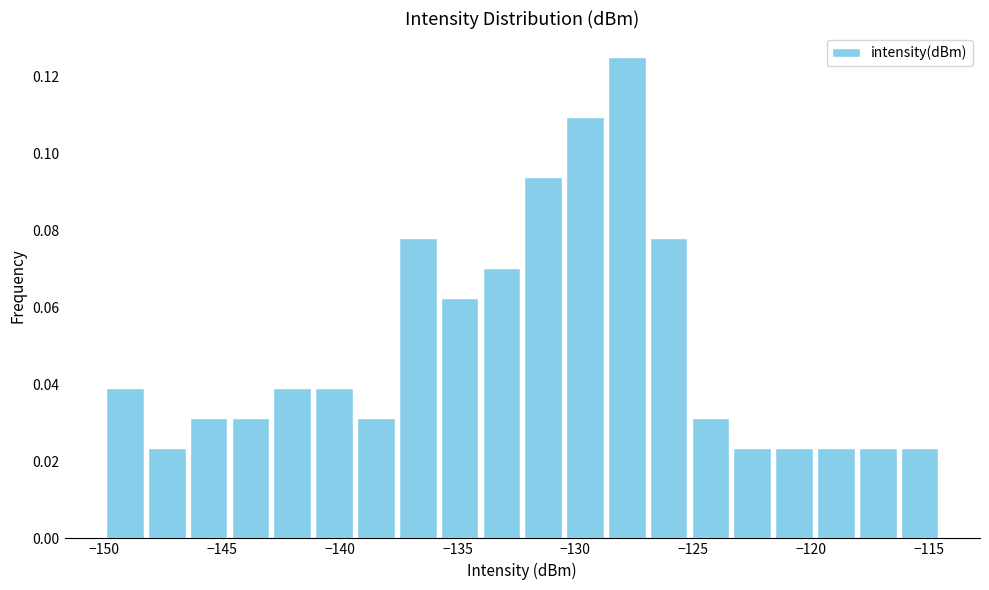

Around what value on the x-axis is the tallest bar? Give the approximate position of its centre, as read against the axis.

-128.0